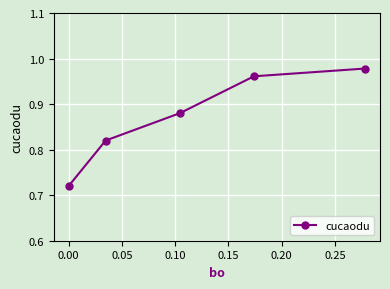

True or false: there are more than 1 points higher than both neighbors.

False